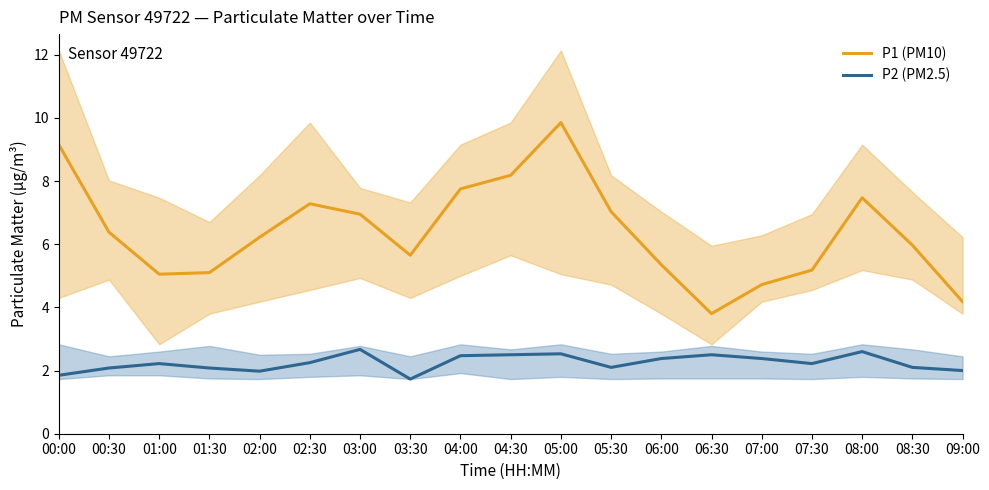

What are all the series names shown in the legend?

P1 (PM10), P2 (PM2.5)